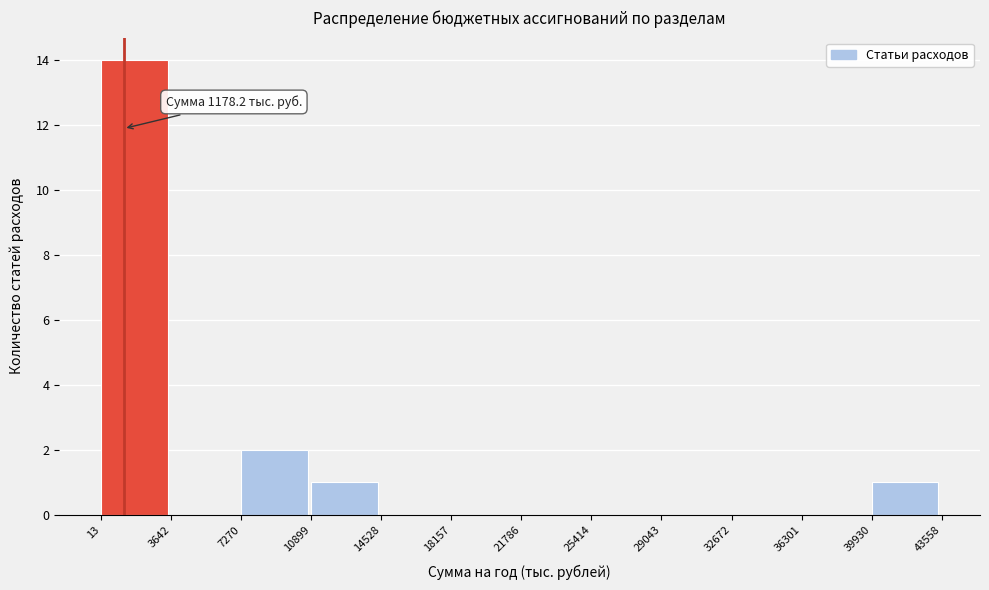

Which range on the x-axis has the tallest bar?

13 to 3642